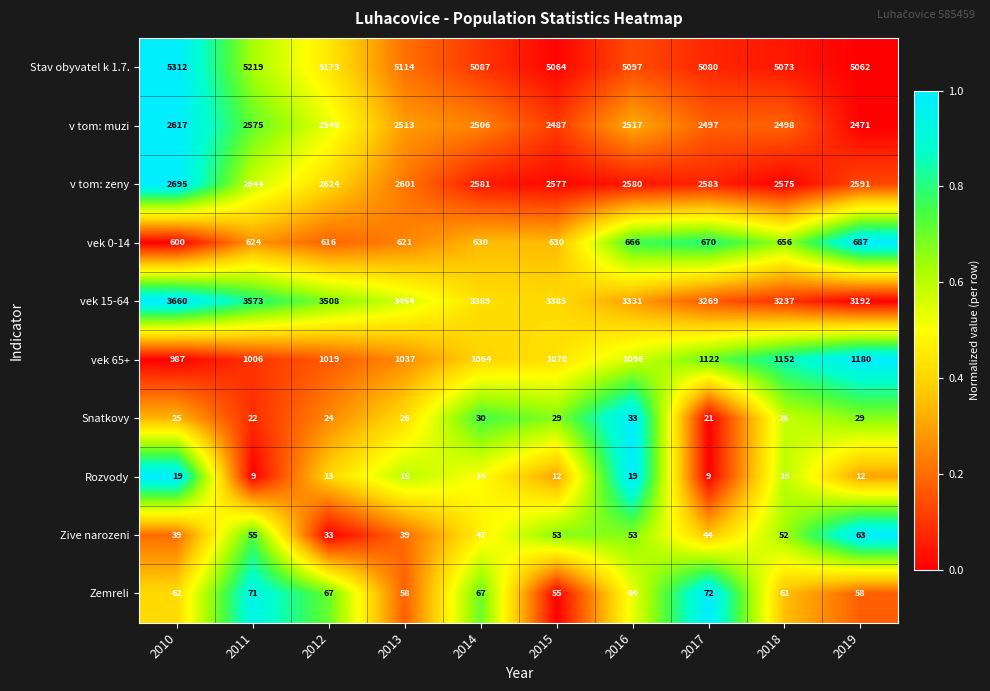

What is the approximate value of Zive narozeni at 2010, to the nearest 10?

40